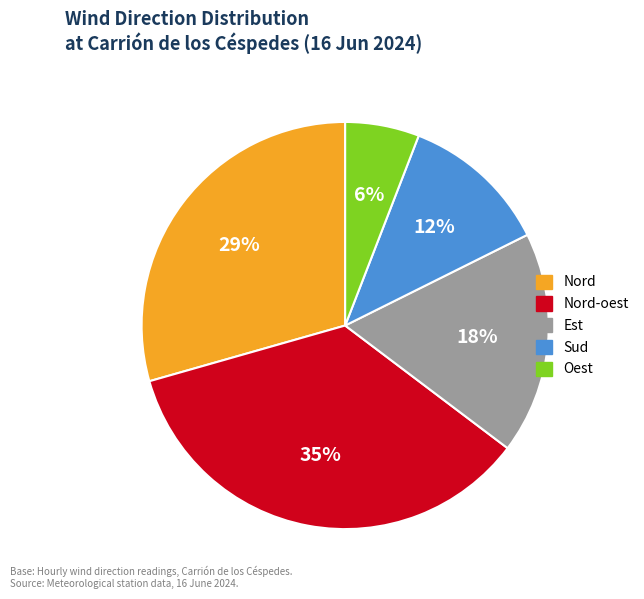

Count the number of slices in the pie.

5